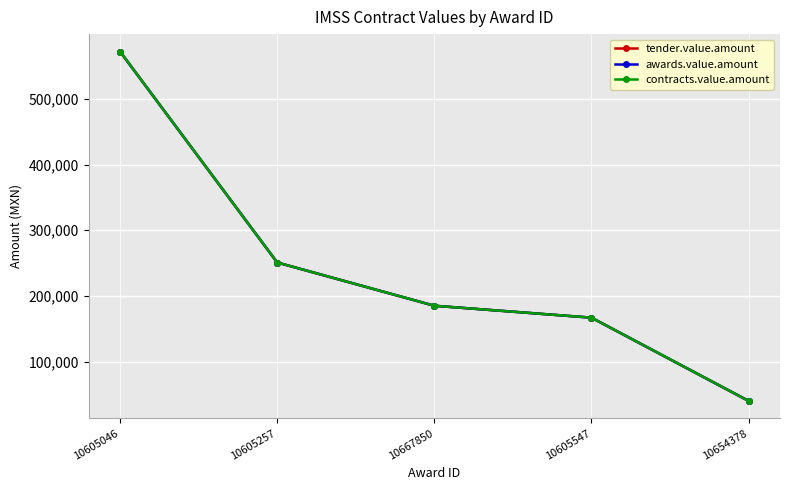

The tender.value.amount series shows 40000.0 at 10654378. True or false?

True